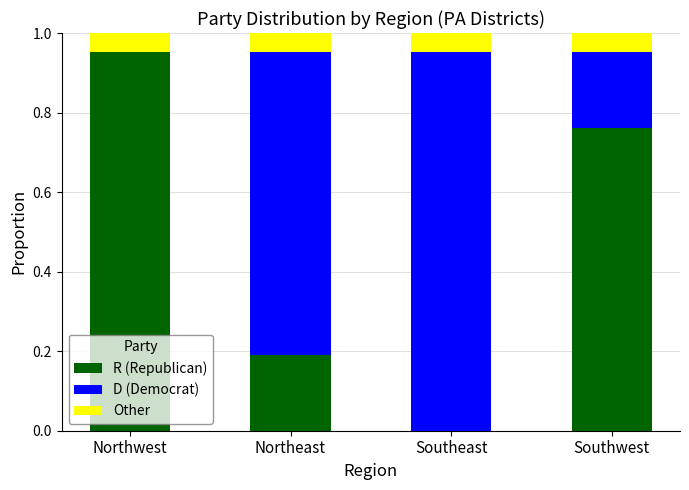

How many positive values does the R (Republican) series have?

3